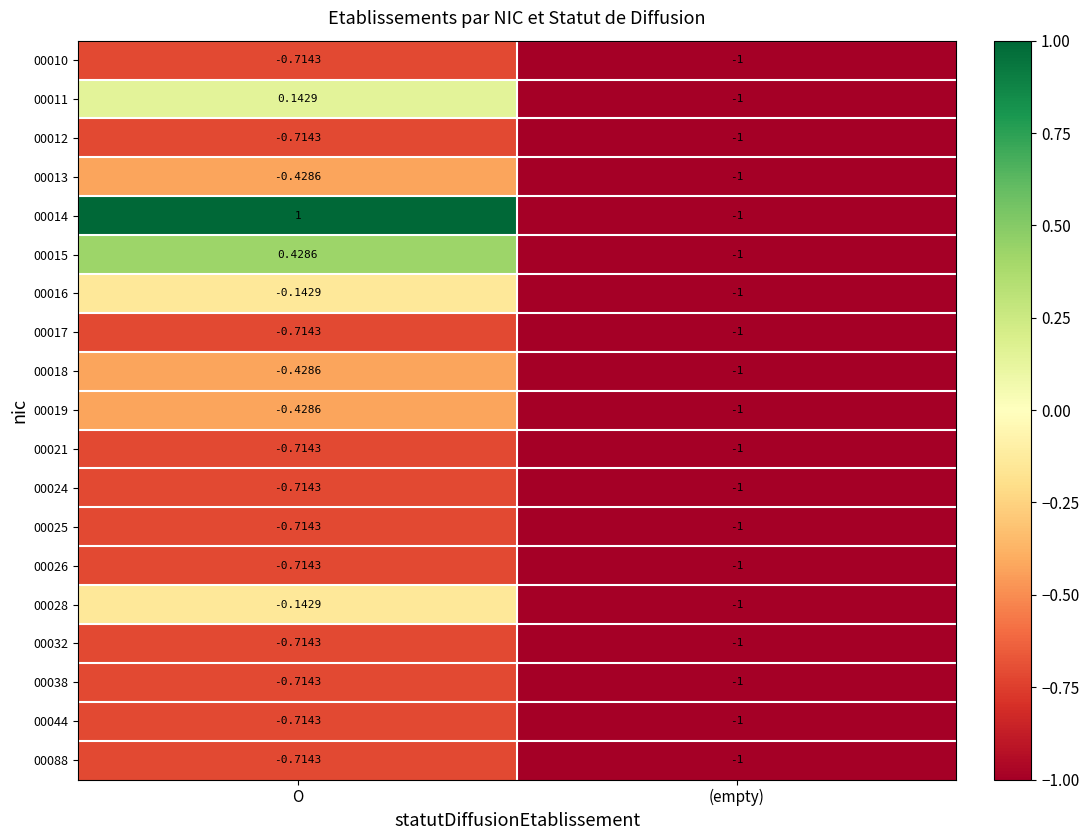

Where is 00013 nearest to the value 0?

O